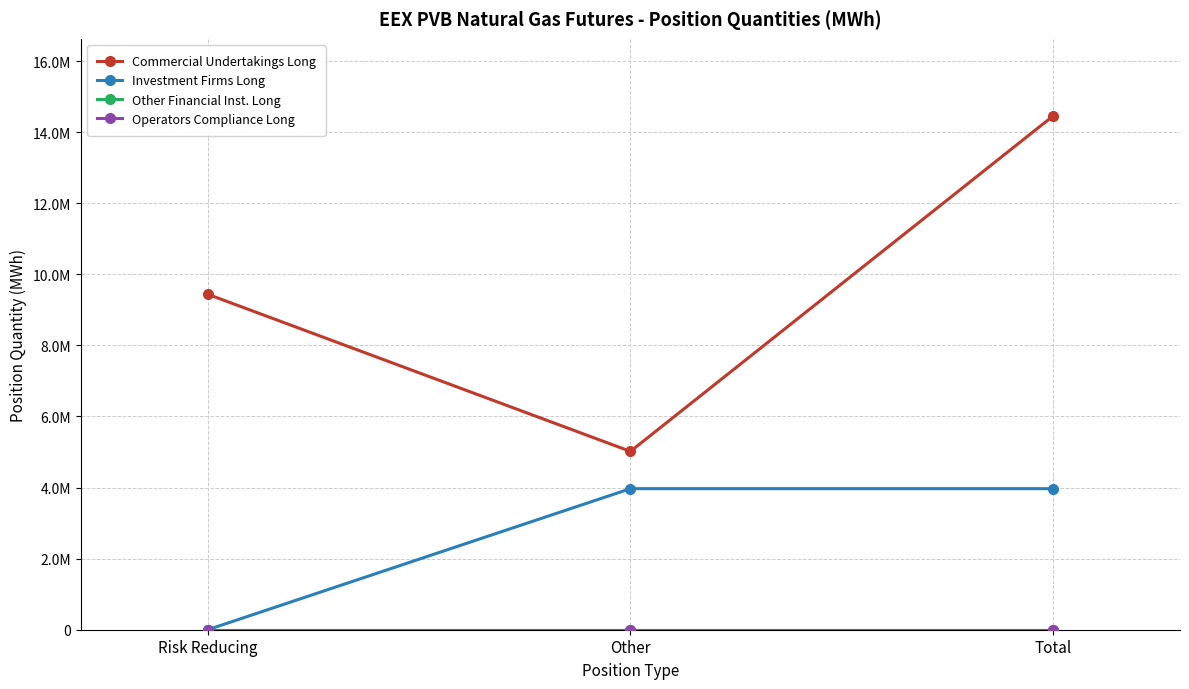

Reading left to right, what are all the values shown in this chart?

Commercial Undertakings Long: Risk Reducing=9439190	Other=5017890	Total=14457080
Investment Firms Long: Risk Reducing=0	Other=3969120	Total=3969120
Other Financial Inst. Long: Risk Reducing=0	Other=0	Total=0
Operators Compliance Long: Risk Reducing=0	Other=0	Total=0